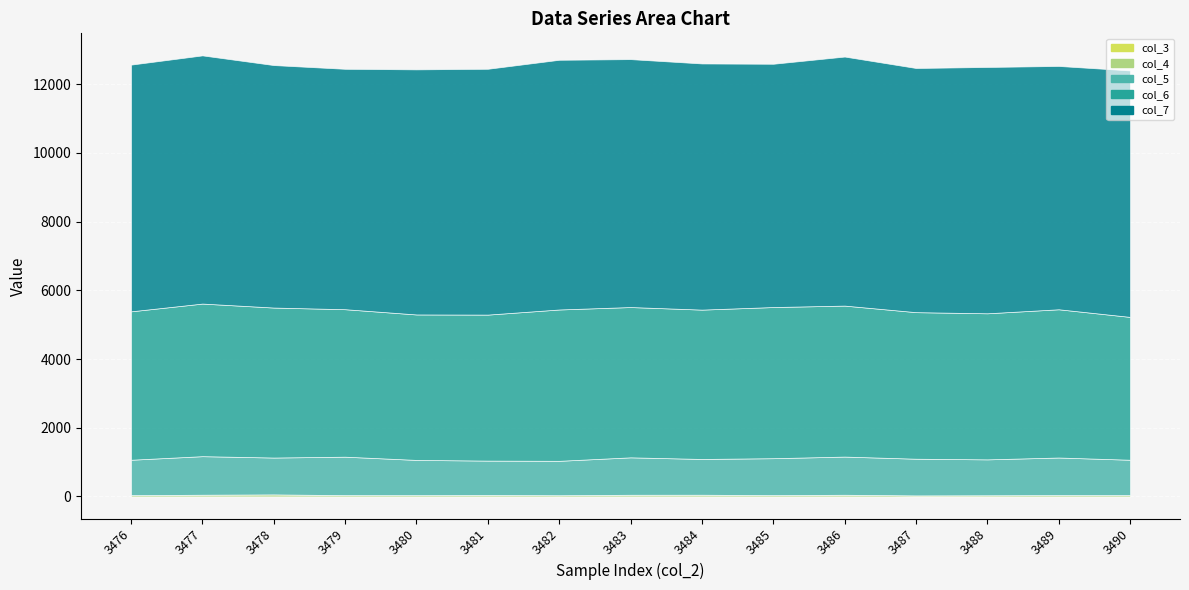

What is the greatest value displayed?

7270